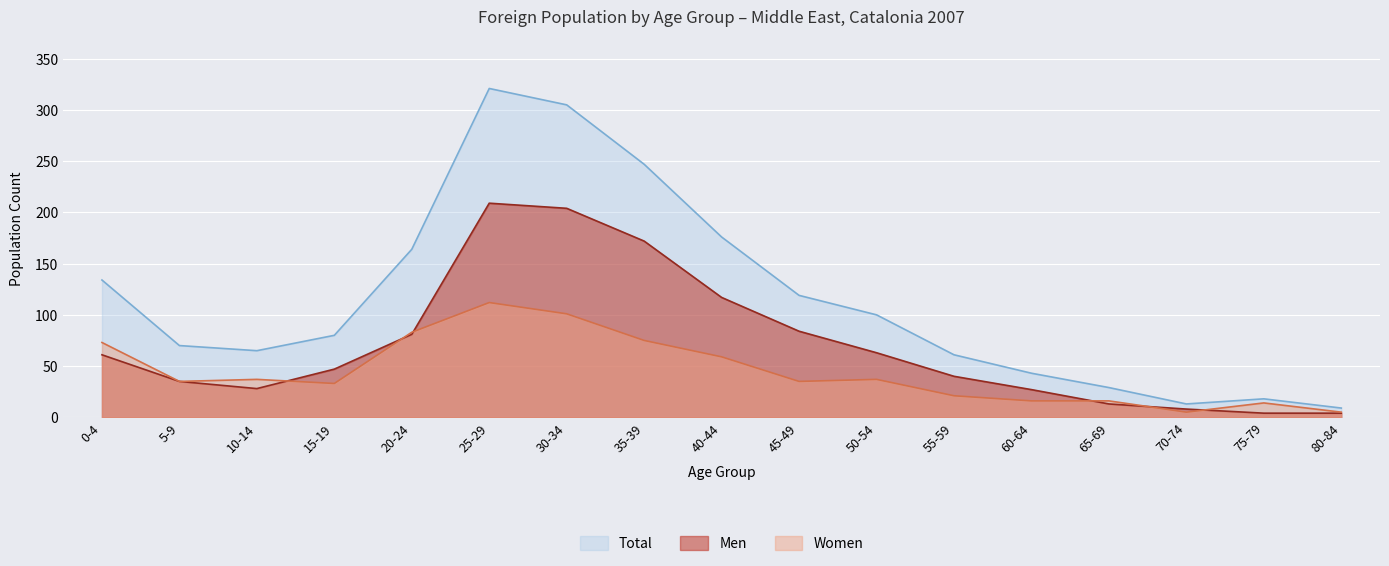

How many lines are shown in the chart?

3